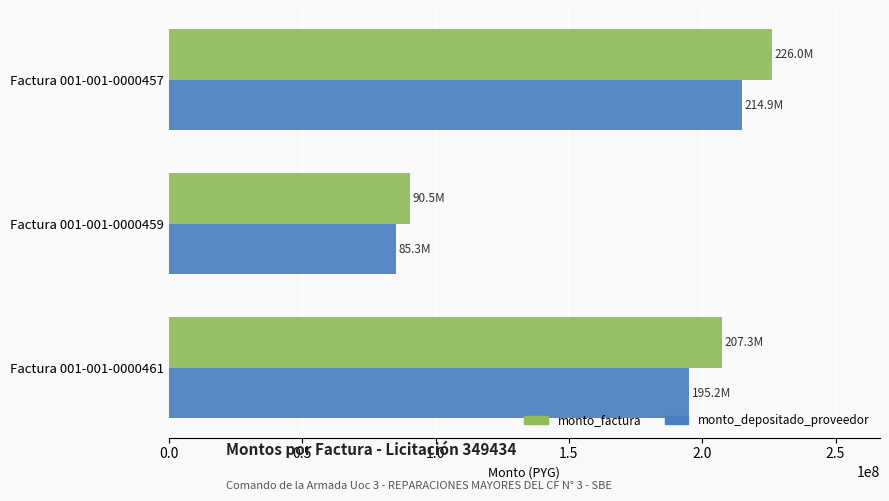

List the series in order of their peak value, highest first.

monto_factura, monto_depositado_proveedor